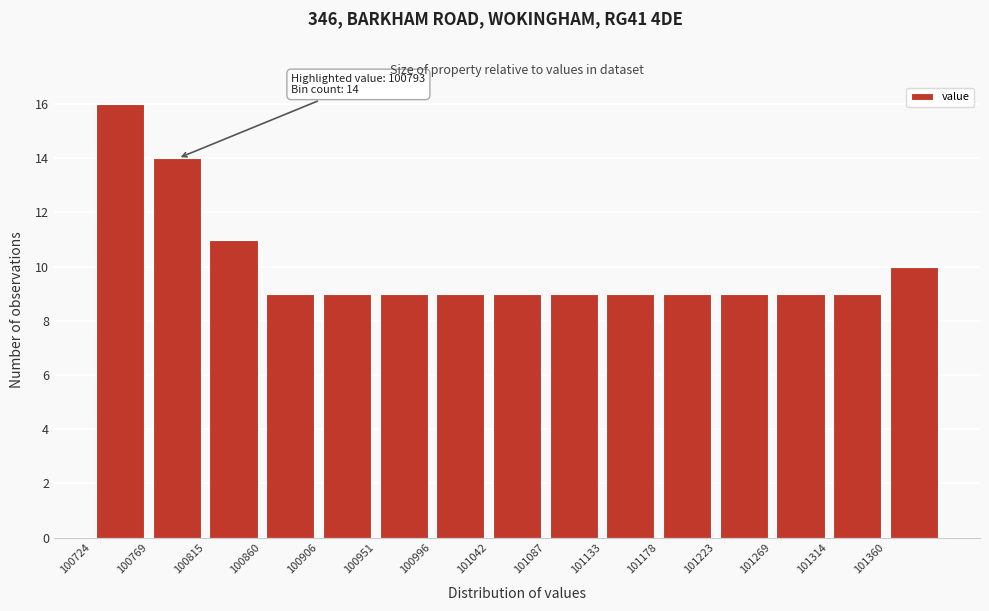

Which range on the x-axis has the tallest bar?

100725 to 100770